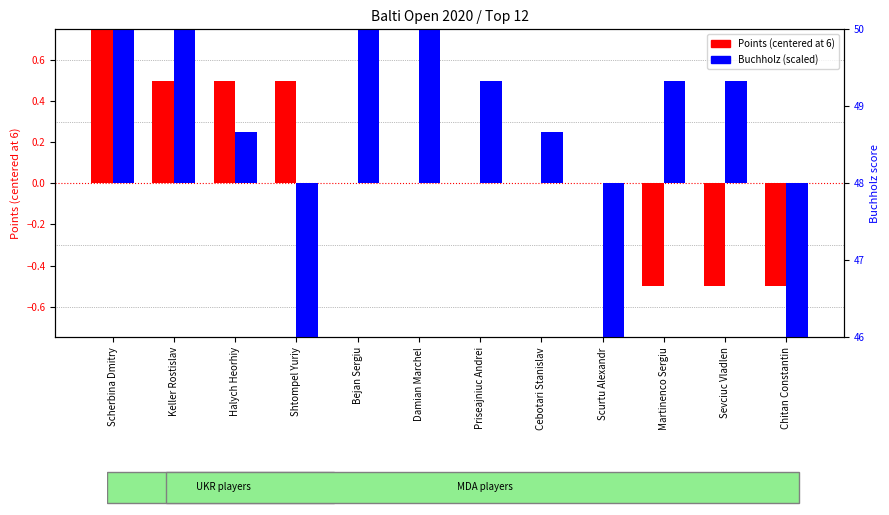

Rank the categories by Buchholz (scaled) value from highest to lowest.

Bejan Sergiu, Damian Marchel, Scherbina Dmitry, Keller Rostislav, Priseajniuc Andrei, Martinenco Sergiu, Sevciuc Vladlen, Halych Heorhiy, Cebotari Stanislav, Scurtu Alexandr, Shtompel Yuriy, Chitan Constantin